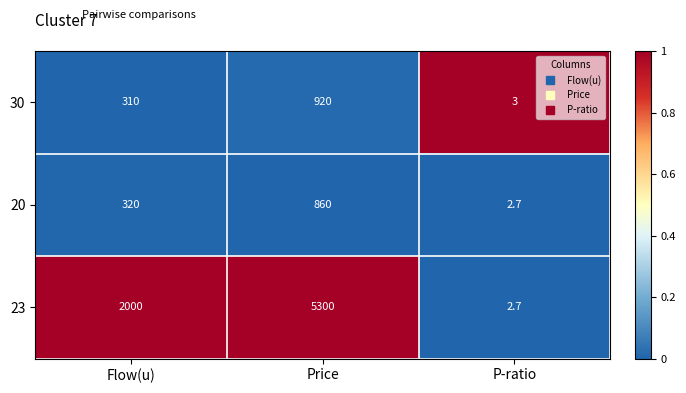

Is it true that 30 equals 73.6 at Flow(u)?

False